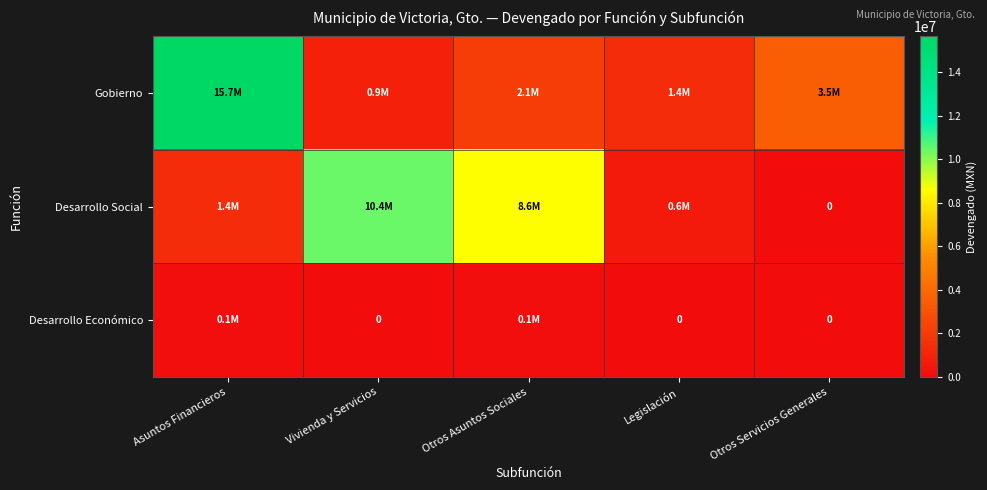

What is the total value across all series at Otros Servicios Generales?

3488616.7